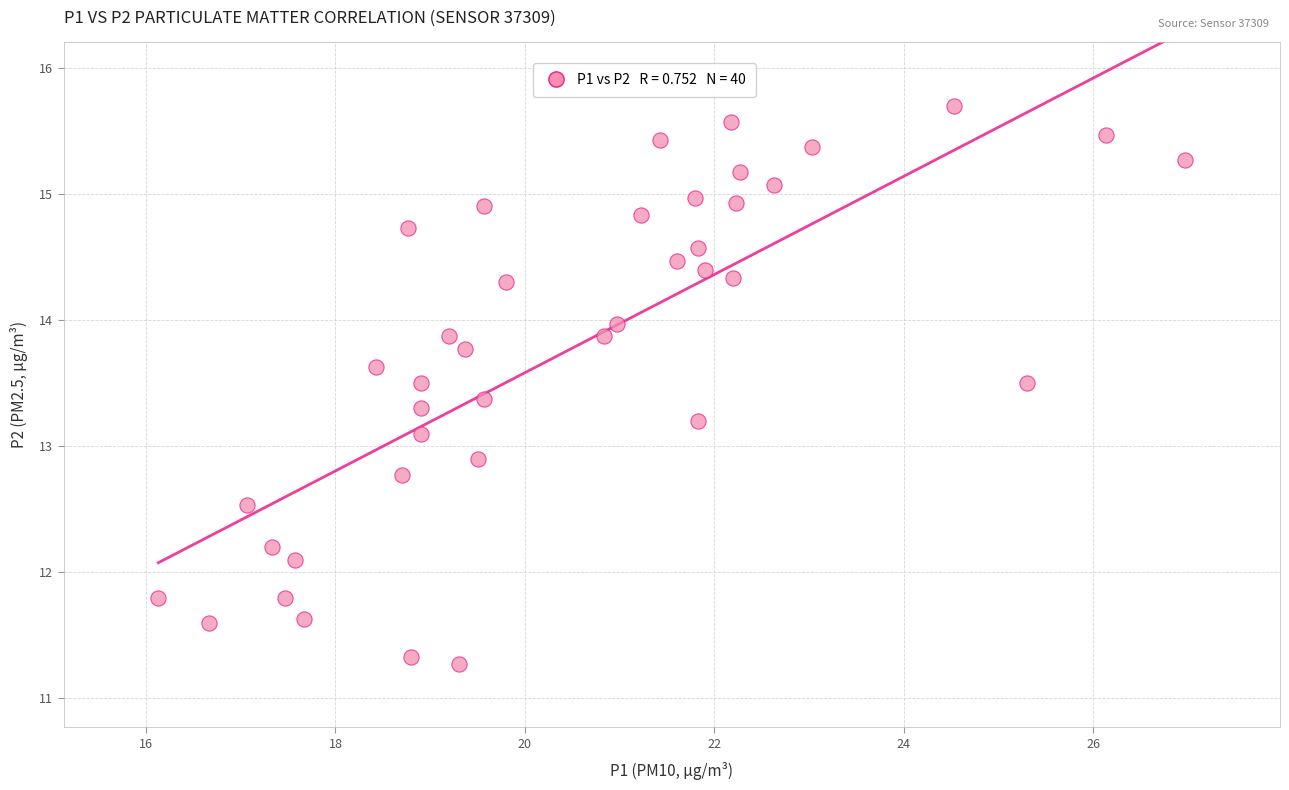

What is the range of Y values (max minus min)?

4.4